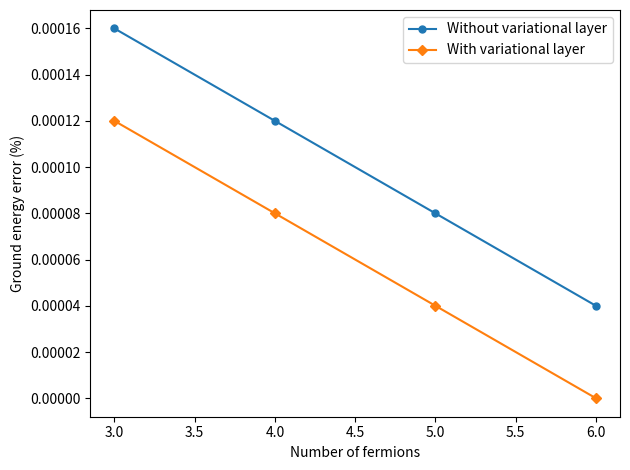

How many Without variational layer values are between 0 and 1?

4